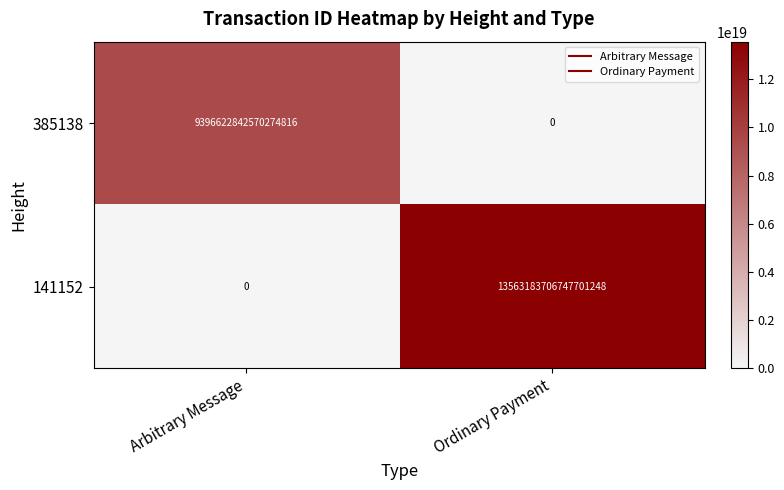

Where is 385138 nearest to the value 4698311421285137408?

Arbitrary Message